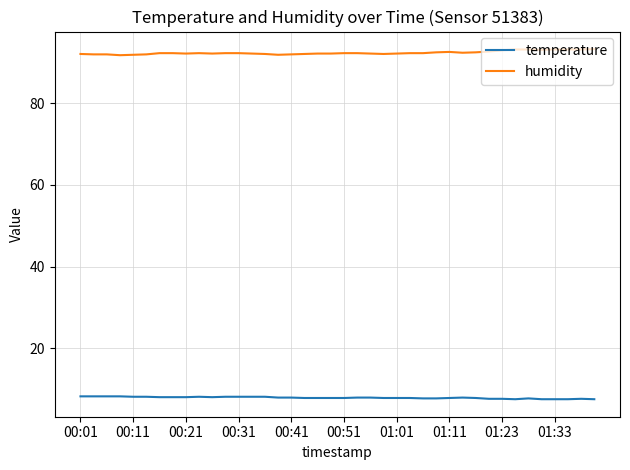

Rank the series by their average value, from lowest to highest.

temperature, humidity